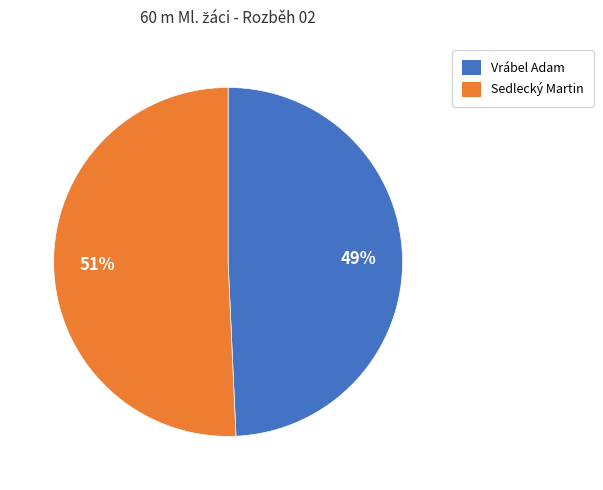

Is the sum of Vrábel Adam and Sedlecký Martin greater than half?

Yes